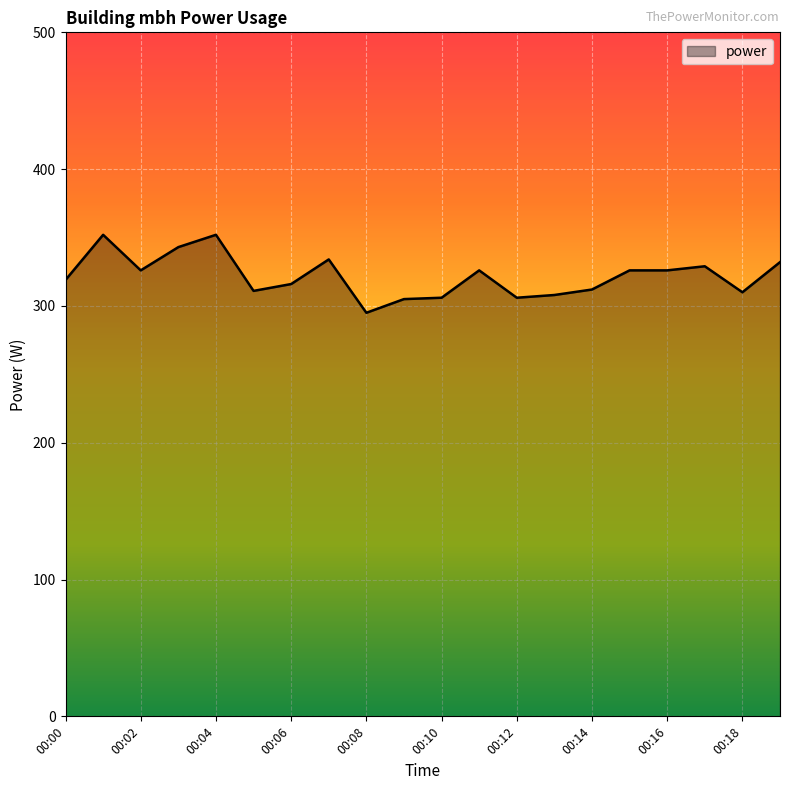

What is the smallest value displayed?

295